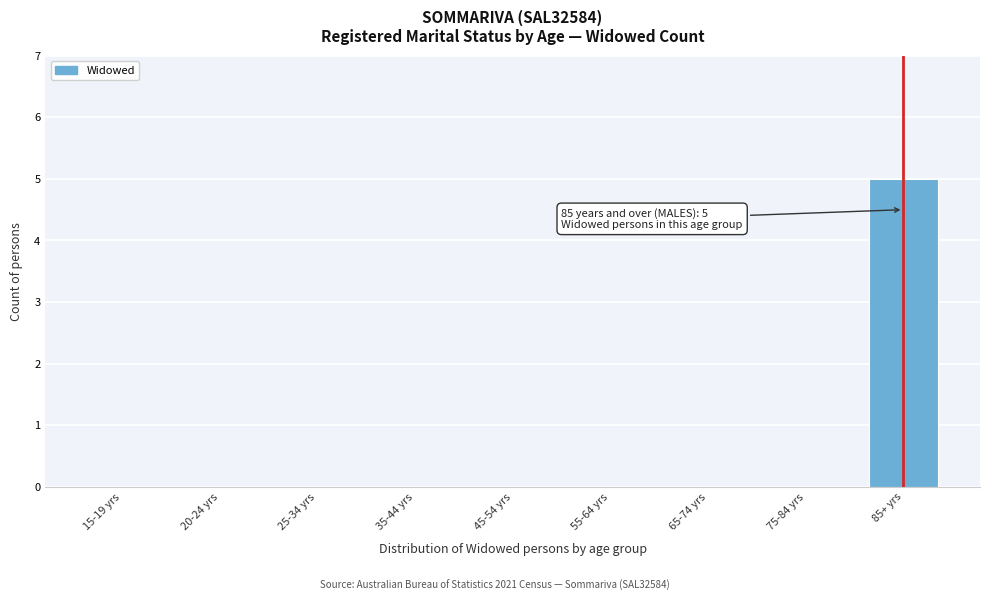

Reading right to left, extract all data points from this chart.

85+ yrs=5	75-84 yrs=0	65-74 yrs=0	55-64 yrs=0	45-54 yrs=0	35-44 yrs=0	25-34 yrs=0	20-24 yrs=0	15-19 yrs=0